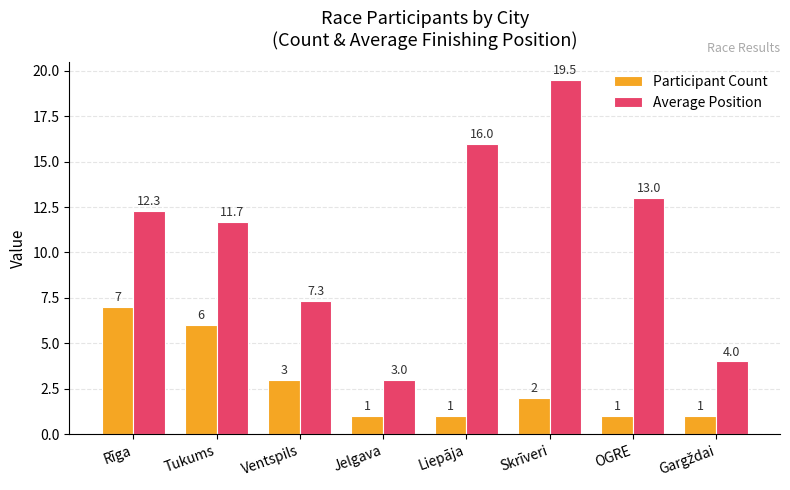

Where is Average Position nearest to the value 11?

Tukums